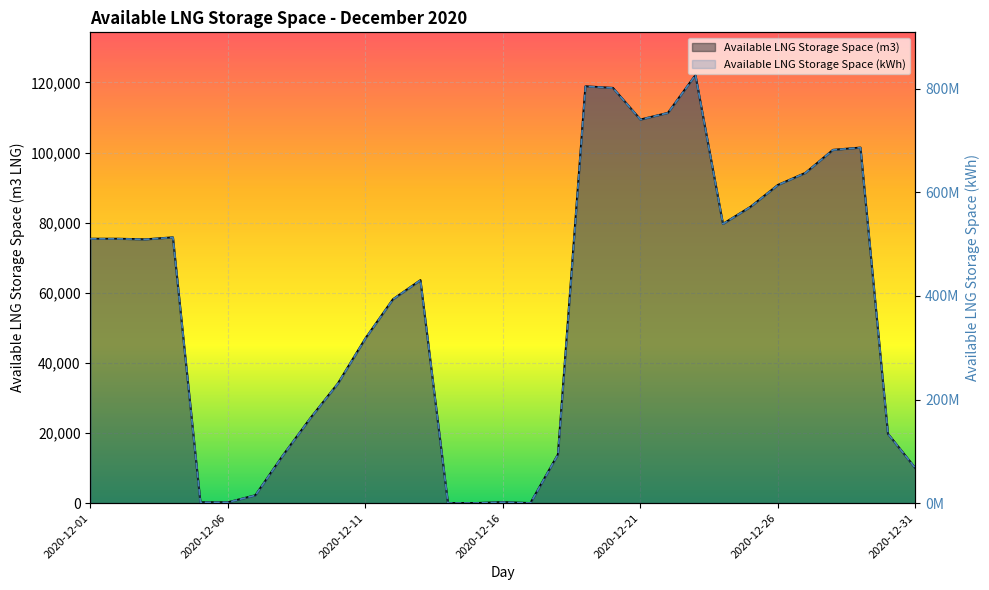

What is the difference between the maximum and minimum values in the Available LNG Storage Space (m3) series?

122091